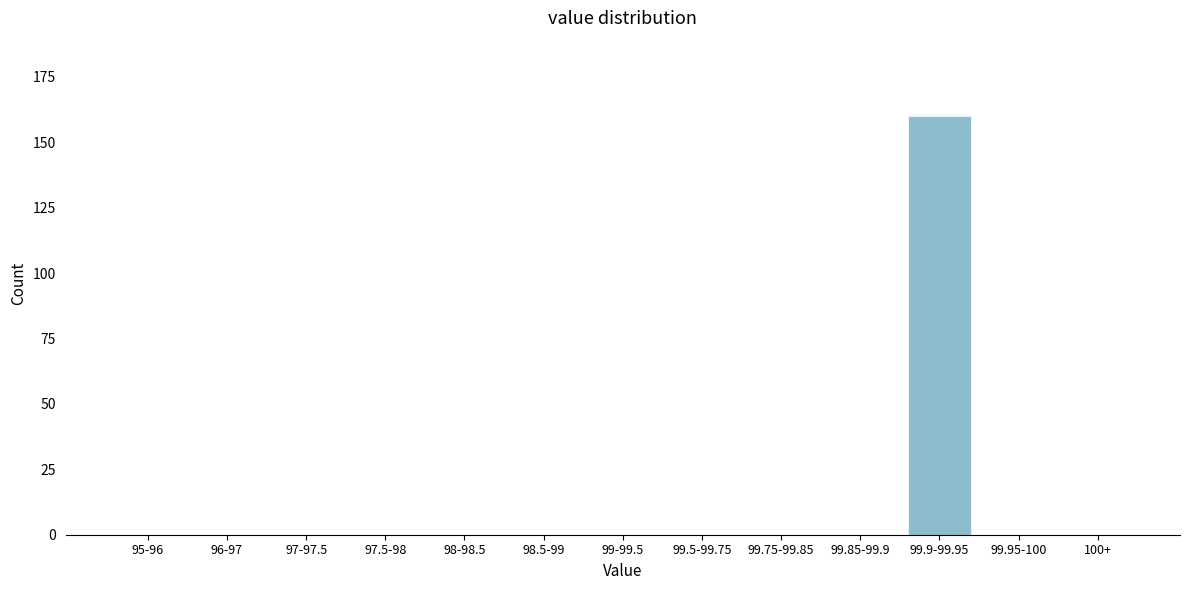

Reading left to right, what are all the values shown in this chart?

95-96=0	96-97=0	97-97.5=0	97.5-98=0	98-98.5=0	98.5-99=0	99-99.5=0	99.5-99.75=0	99.75-99.85=0	99.85-99.9=0	99.9-99.95=160	99.95-100=0	100+=0